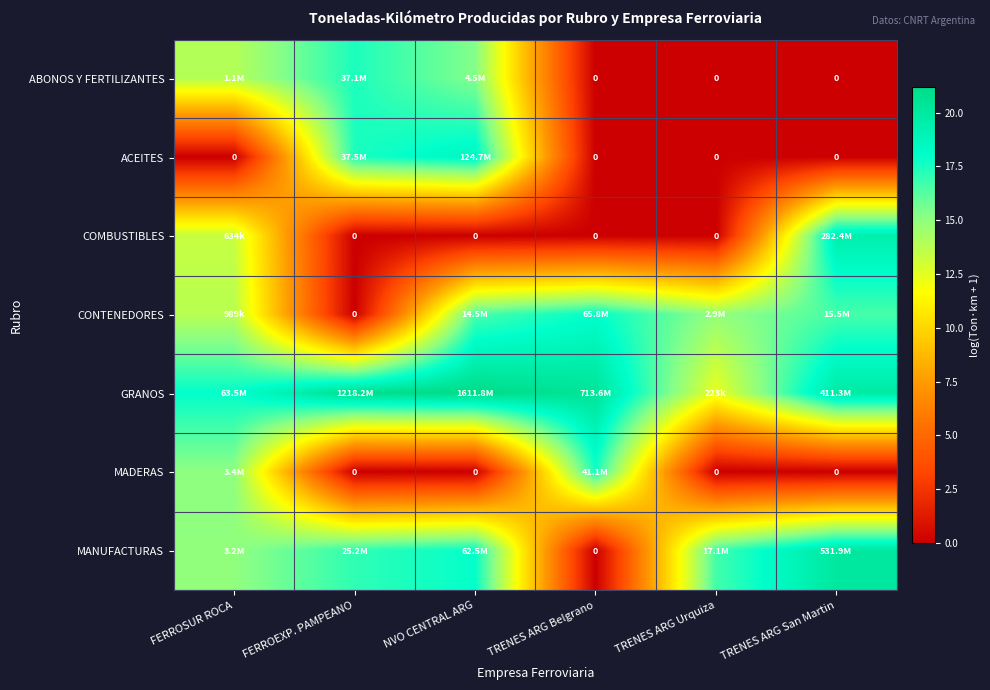

The value of MANUFACTURAS at TRENES ARG San Martin is 30.5. True or false?

False